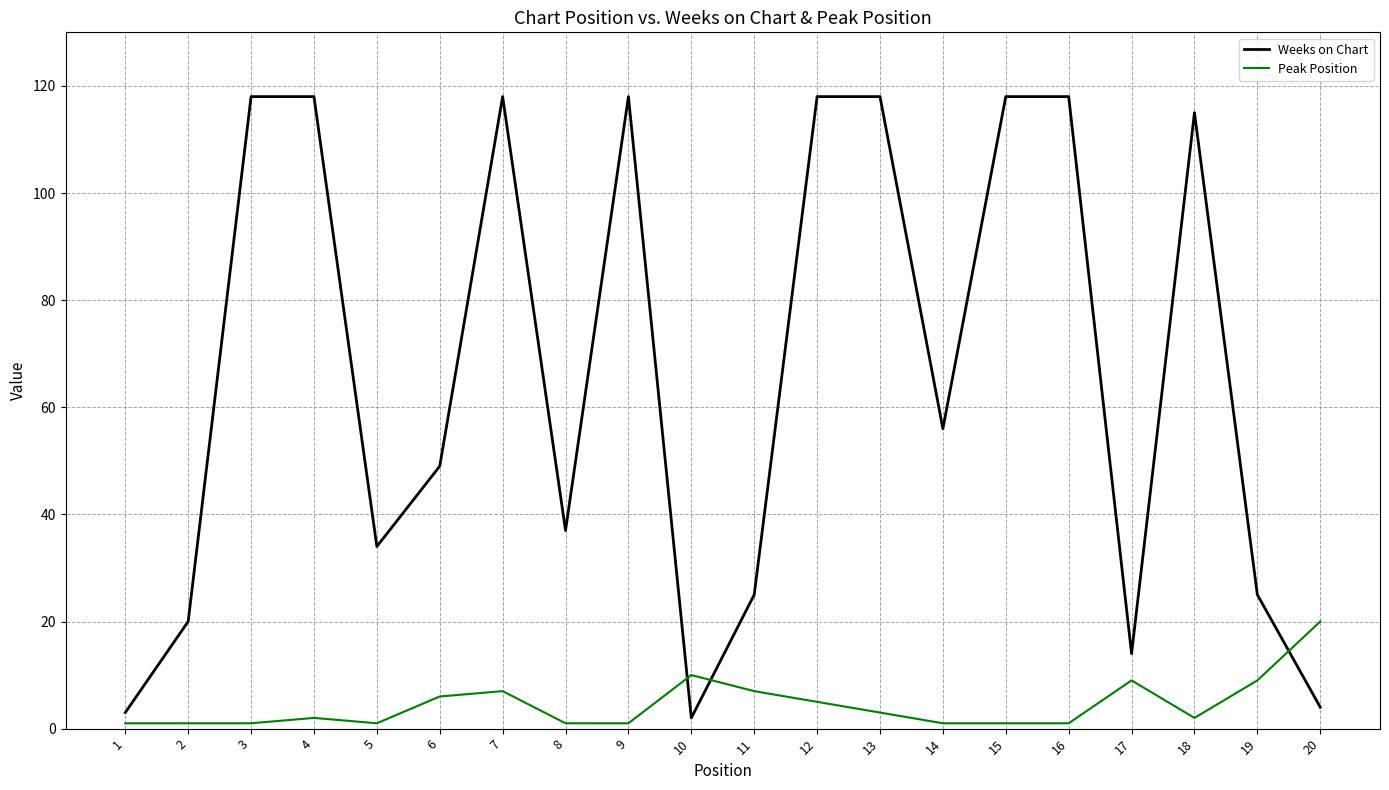

Which category has the highest value in the Peak Position series?

20